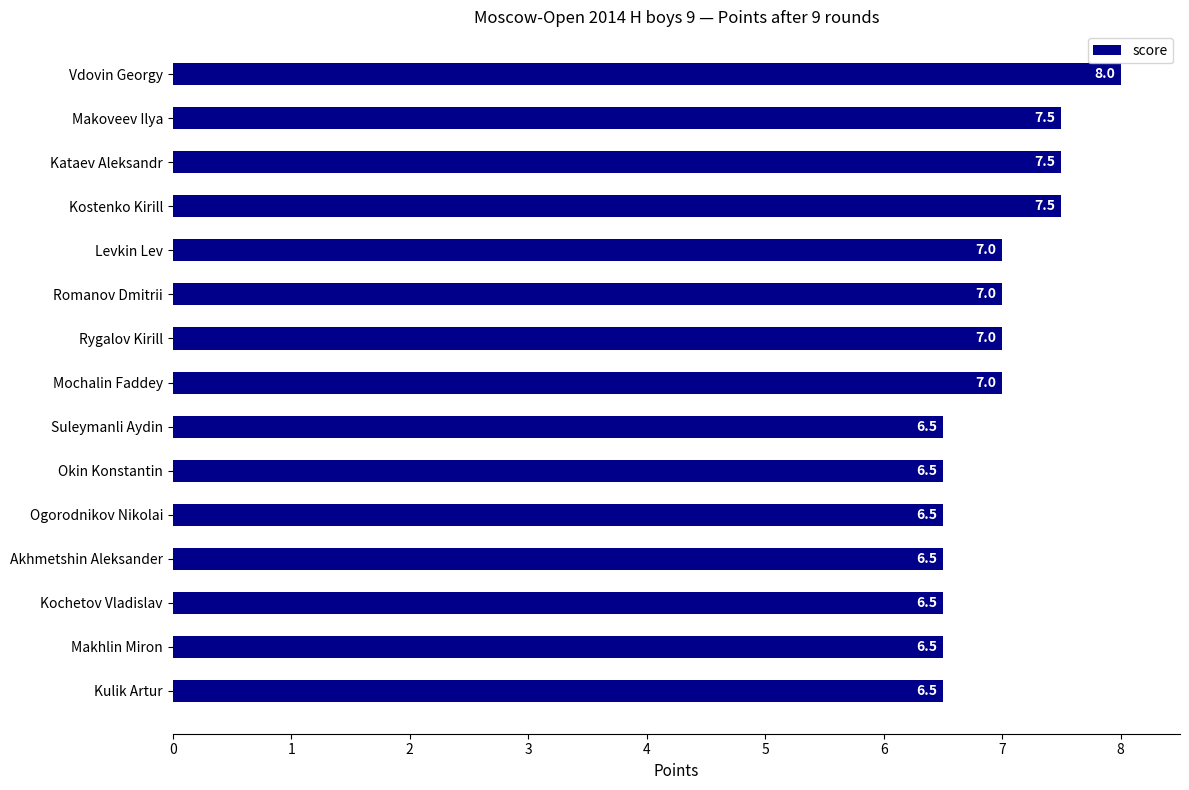

How many data points are less than 7?

7